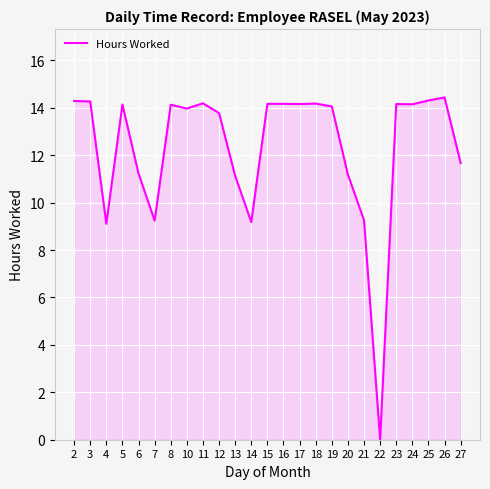

What is the difference between the values at 21 and 18?

4.9